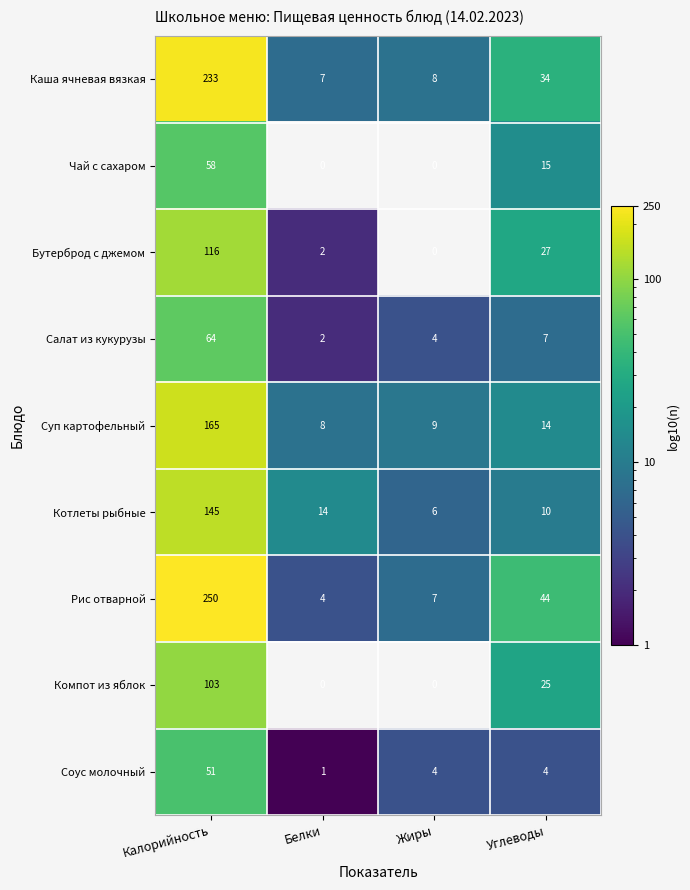

At which category is the sum across all series the highest?

Калорийность